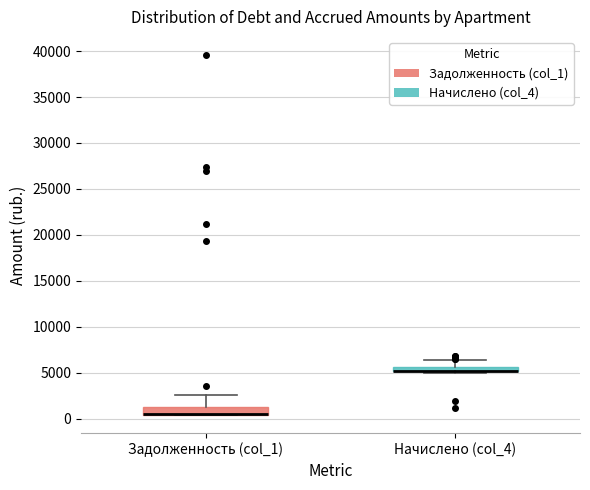

Where is the upper edge of the box for Задолженность (col_1) on the y-axis? The values are not printed on the chart, so give them approximately, as read against the axis.

1500